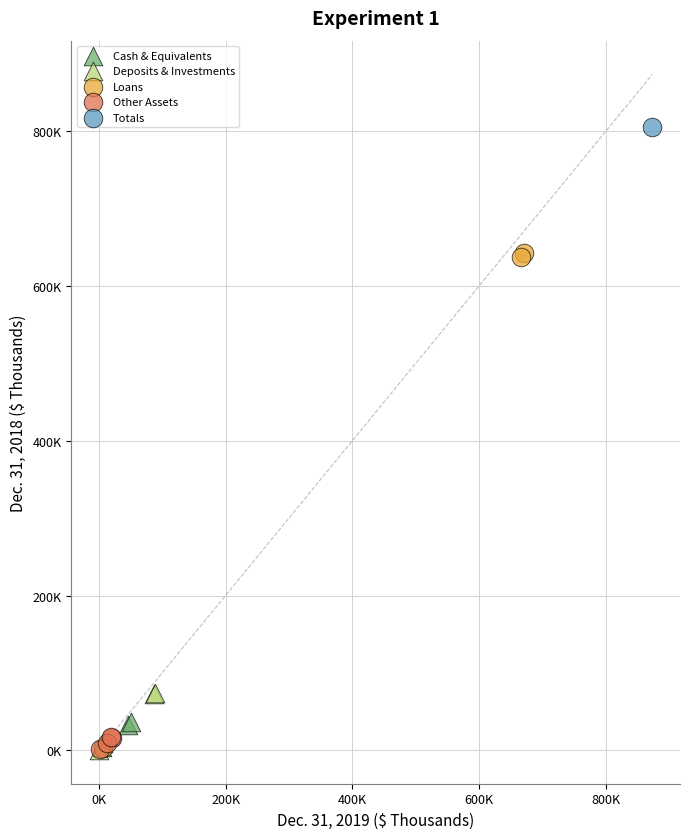

What are all the series names shown in the legend?

Cash & Equivalents, Deposits & Investments, Loans, Other Assets, Totals